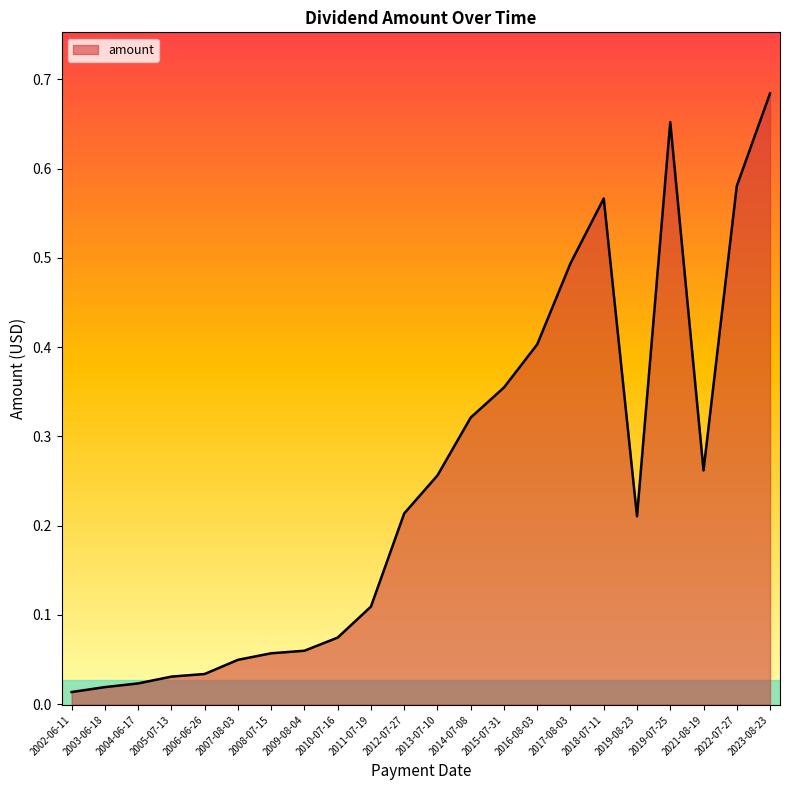

At which category does the chart reach its peak across all series?

2023-08-23